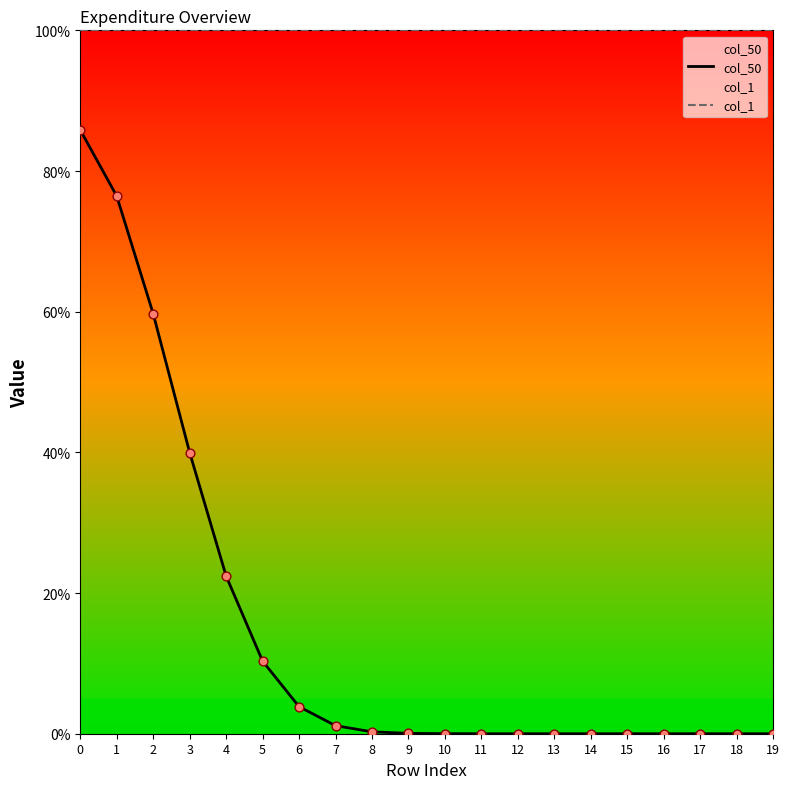

At how many categories does at least one series exceed 94?

20